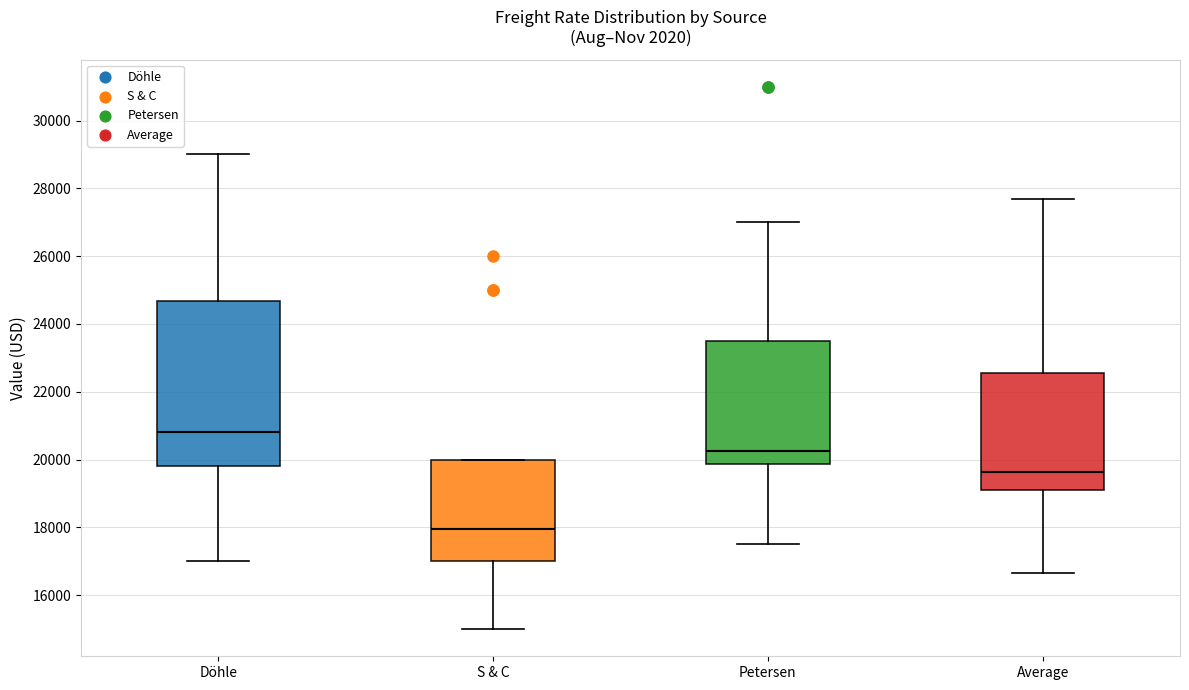

Reading left to right, transcribe this box plot: for each box, give where its median line is, the range the box spans, and where its two whiskers end, as read against the y-axis. The values are not printed on the chart, so give them approximately, as read against the axis.

Döhle: median 20800, box 19800 to 24600, whiskers 17000 to 29000
S & C: median 18000, box 17000 to 20000, whiskers 15000 to 20000
Petersen: median 20200, box 19800 to 23600, whiskers 17600 to 27000
Average: median 19600, box 19200 to 22600, whiskers 16600 to 27800